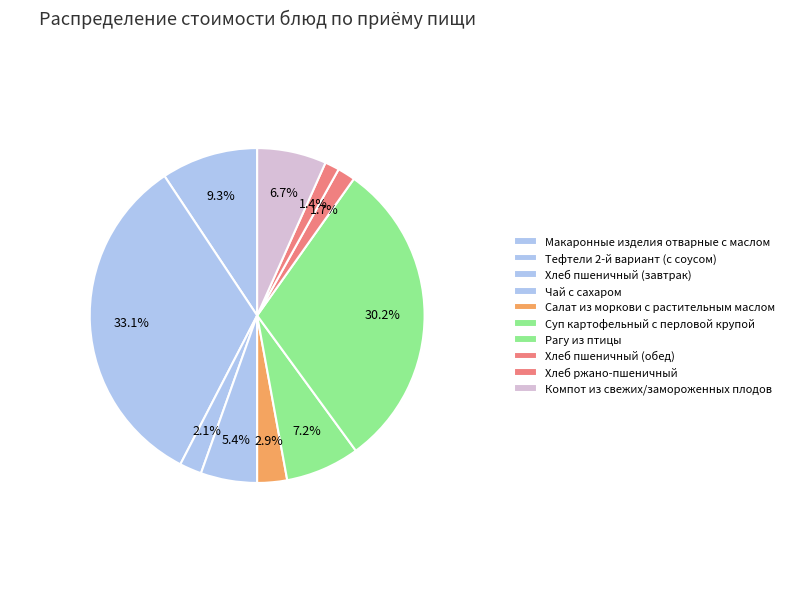

What is the smallest slice in the pie chart?

Хлеб ржано-пшеничный